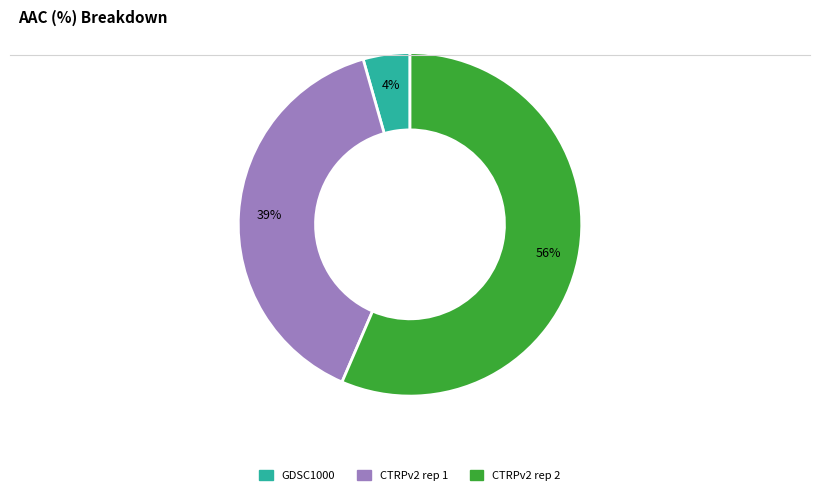

Is the sum of CTRPv2 rep 2 and CTRPv2 rep 1 greater than half?

Yes